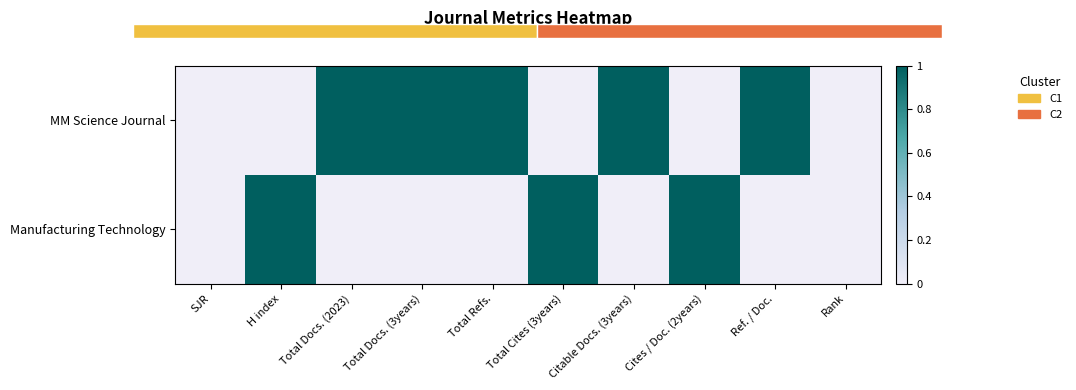

At which label does Manufacturing Technology reach its peak?

H index